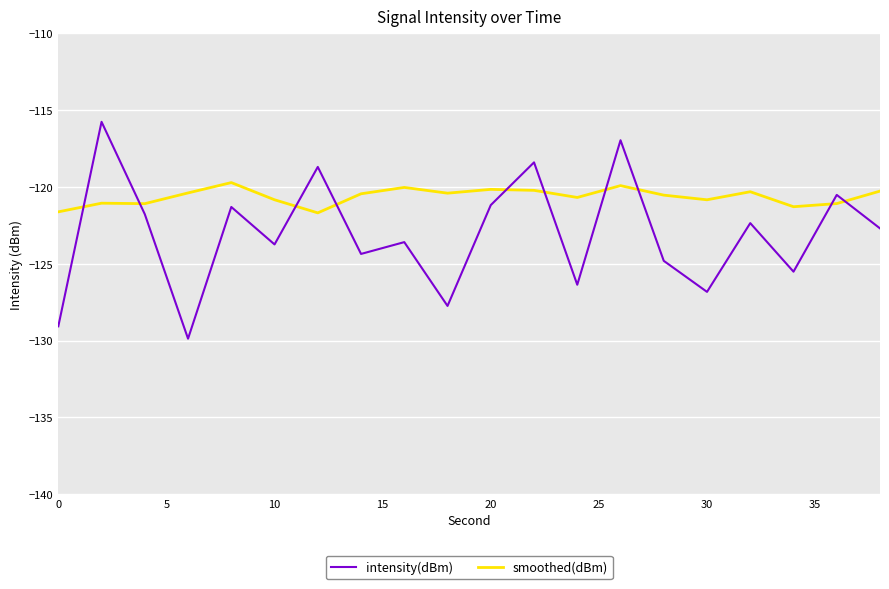

What is the highest value of the intensity(dBm) series?

-115.8